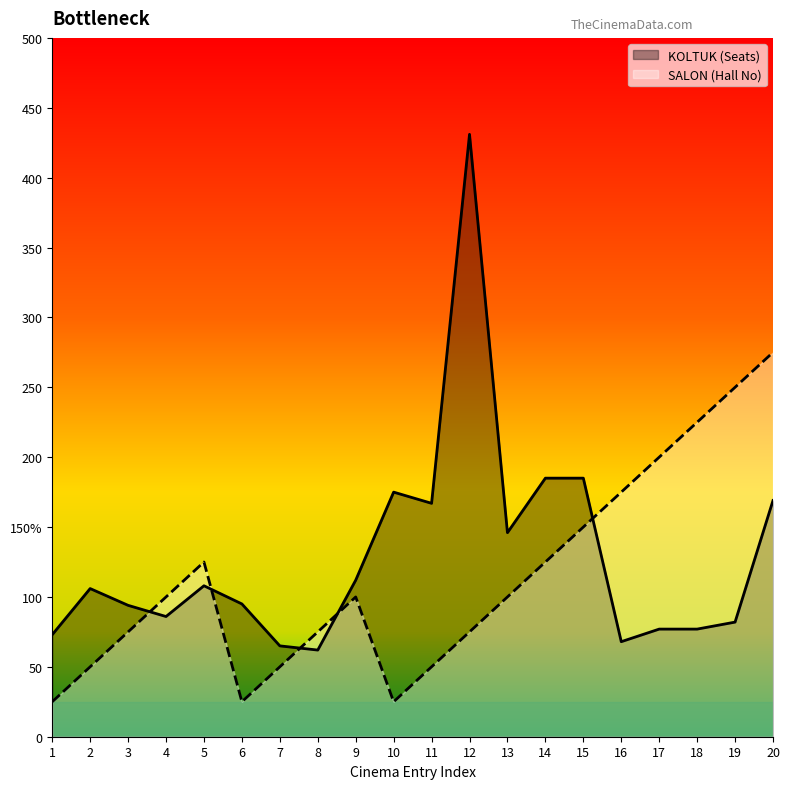

How many SALON (Hall No) values are between 50 and 175?

13